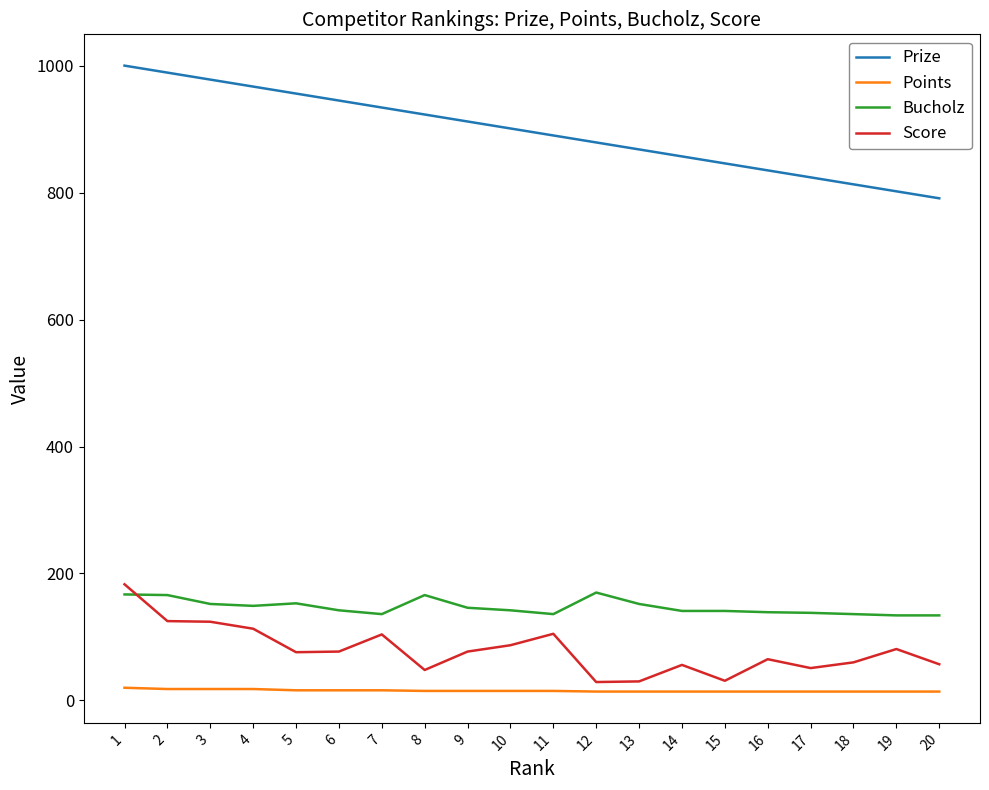

Which series has the largest range (max minus min)?

Prize